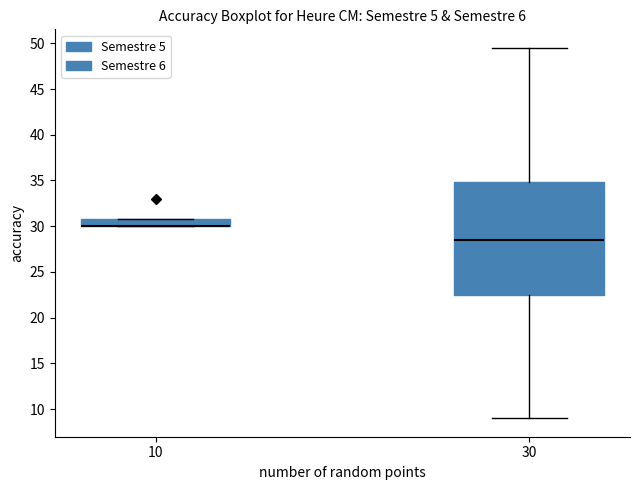

Reading left to right, read every box against the y-axis: the position of its median line, the range the box covers, and the ends of its whiskers. The values are not printed on the chart, so give them approximately, as read against the axis.

10: median 30.0 (drawn on the box's lower edge), box 30.0 to 31.0, whiskers 30.0 to 31.0
30: median 28.5, box 22.5 to 35.0, whiskers 9.0 to 49.5